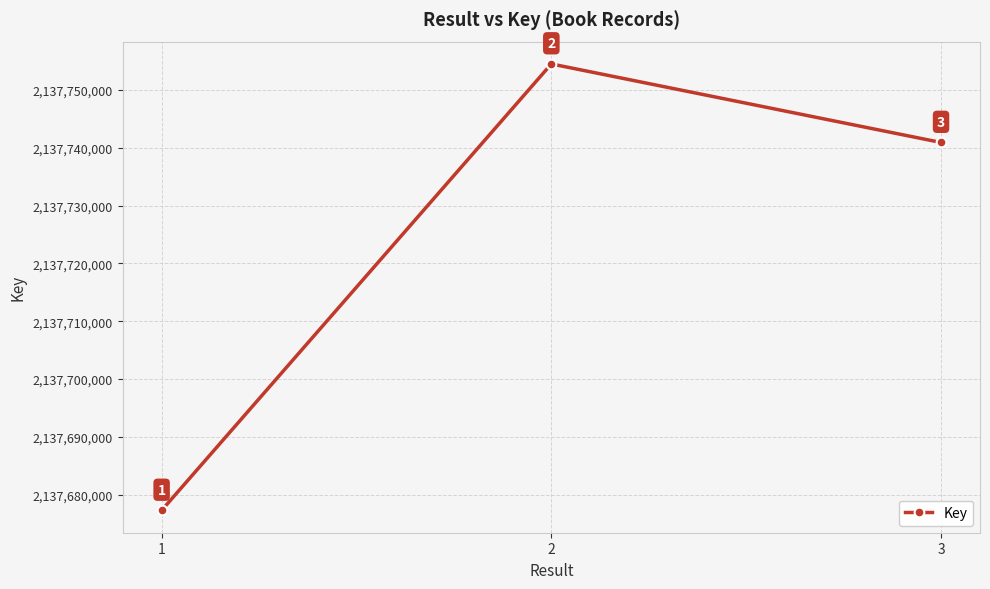

The value at 3 is 2137740937. True or false?

True